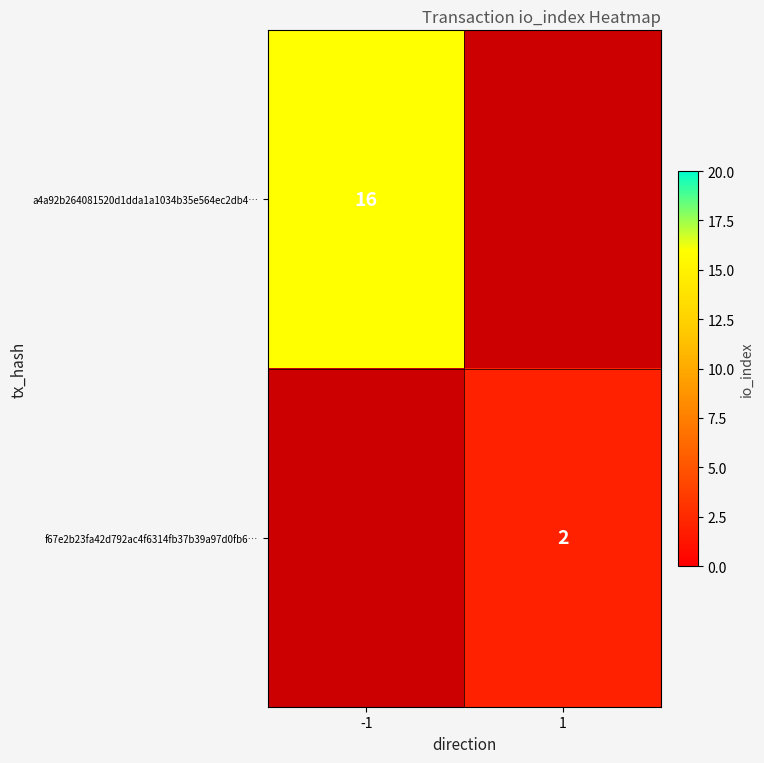

What is the maximum value shown in the chart?

16.0